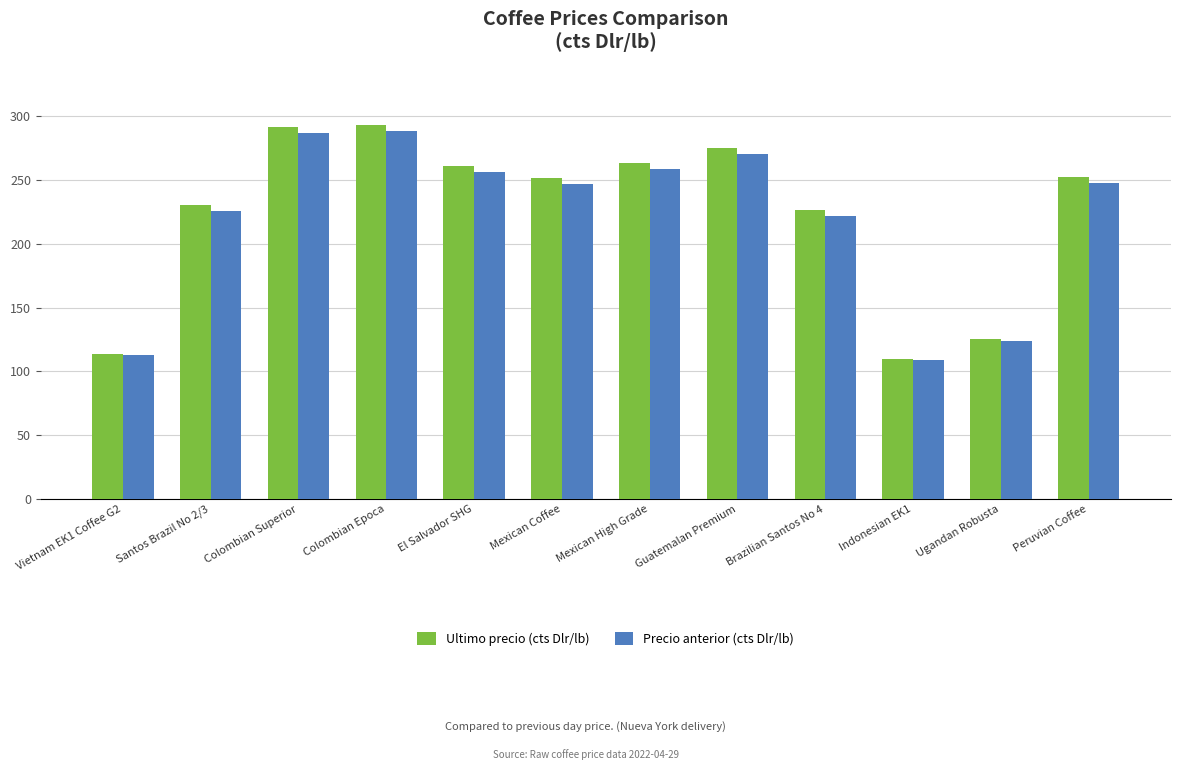

What is the smallest value displayed?

108.6